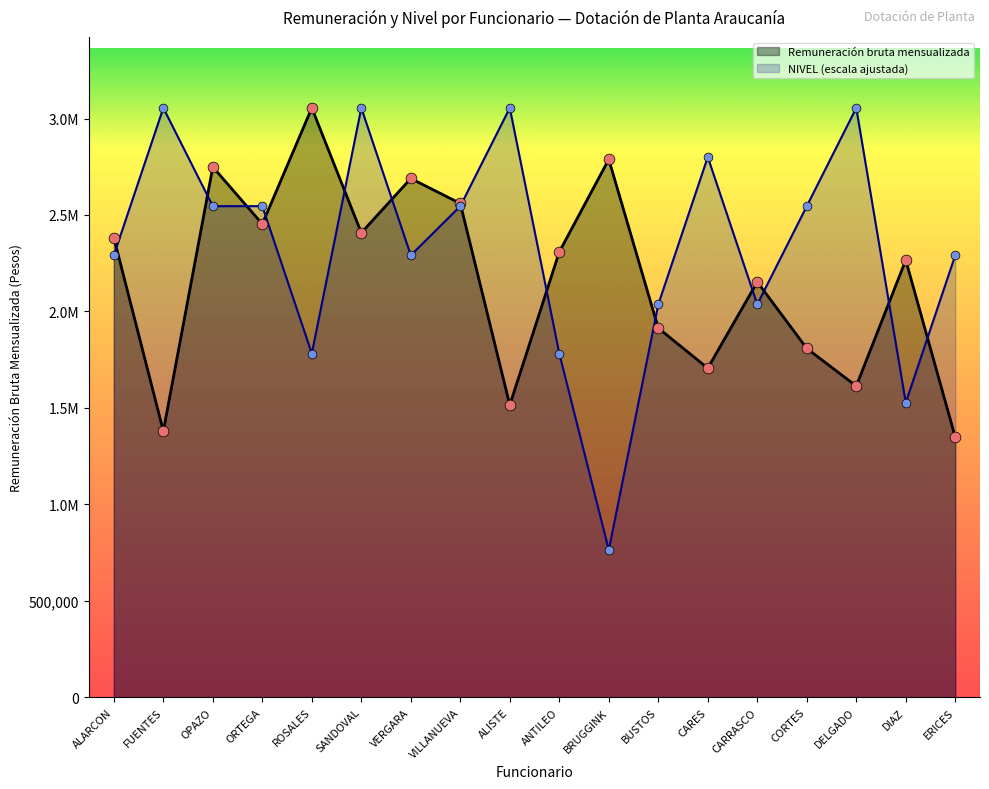

At which category is the sum across all series the highest?

SANDOVAL